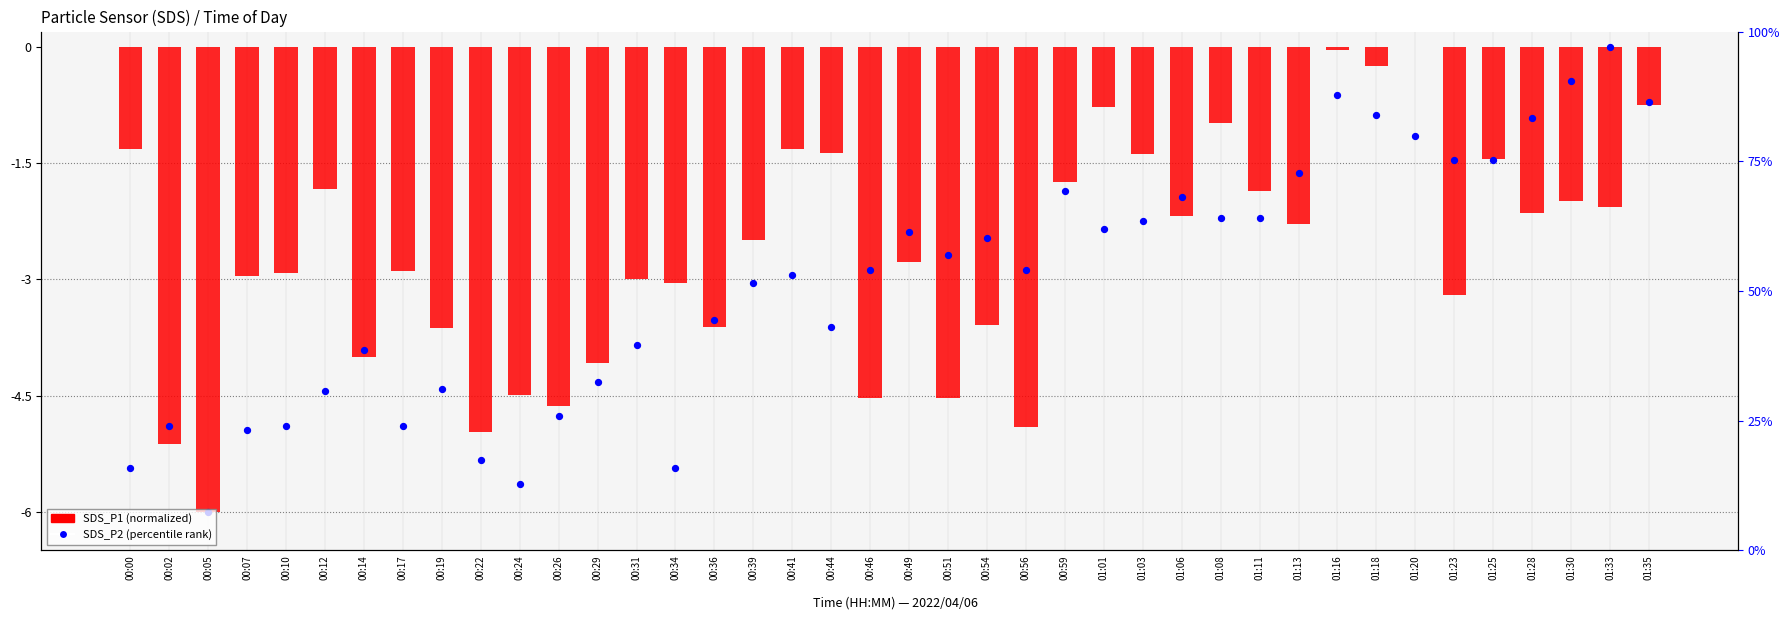

What is the total value across all series at 00:02?

-10.0